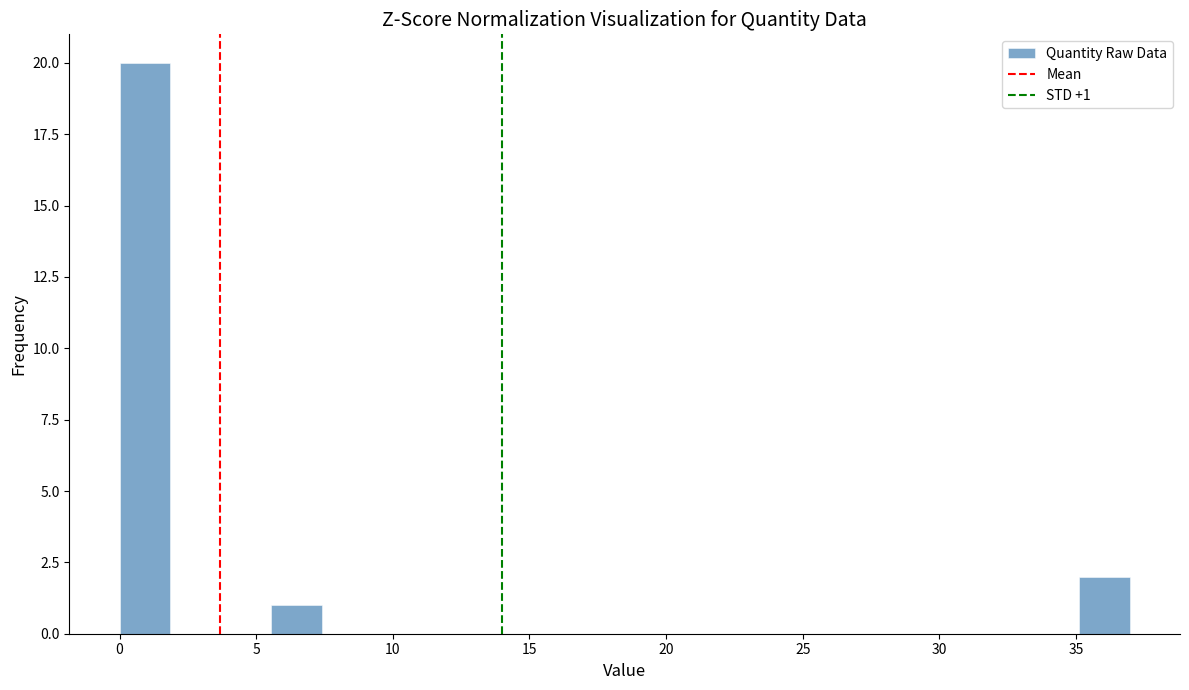

Read against the x-axis, roughly where is the centre of the tallest bar?

1.0